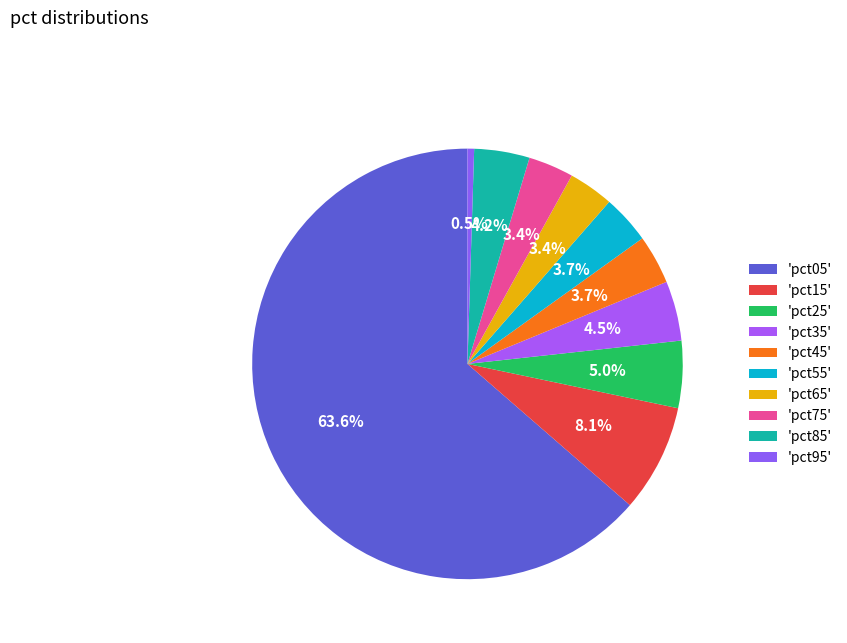

How many slices are in this pie chart?

10